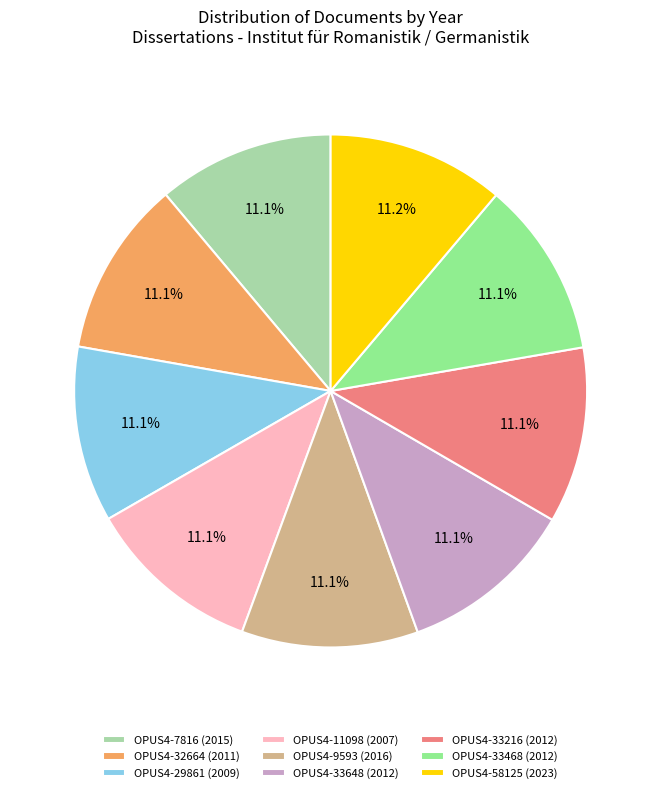

How many segments does this pie chart have?

9